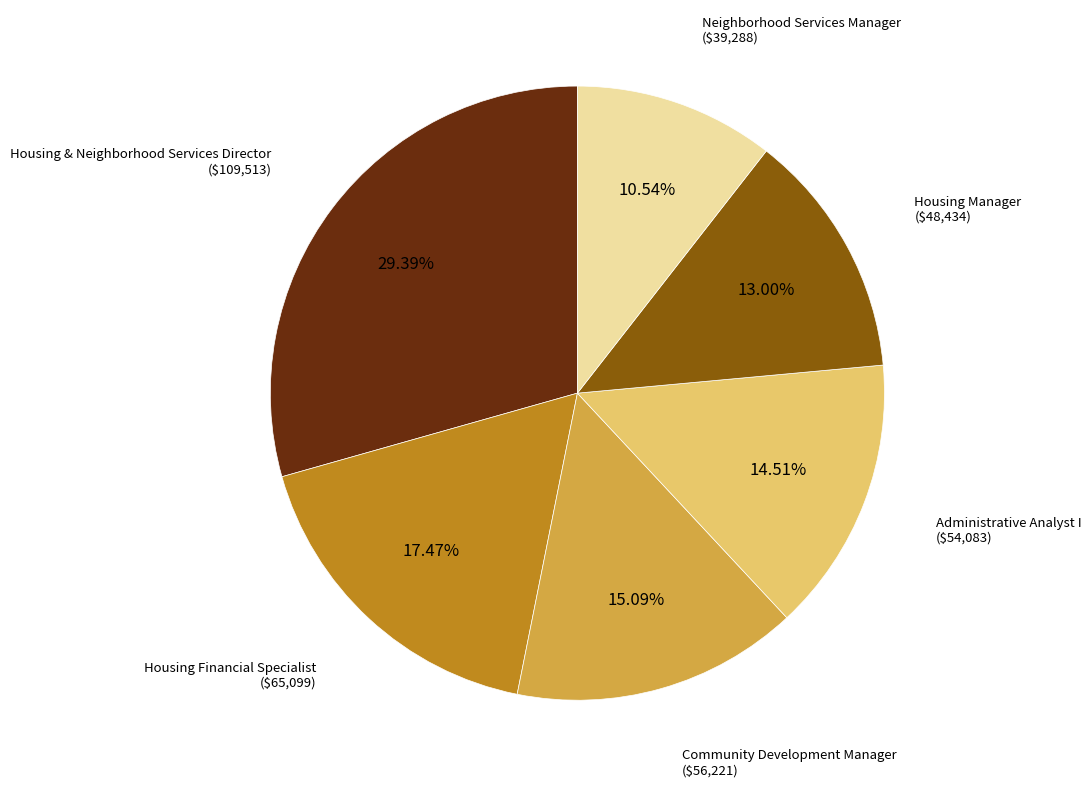

Is there any slice that represents more than half of the pie?

No